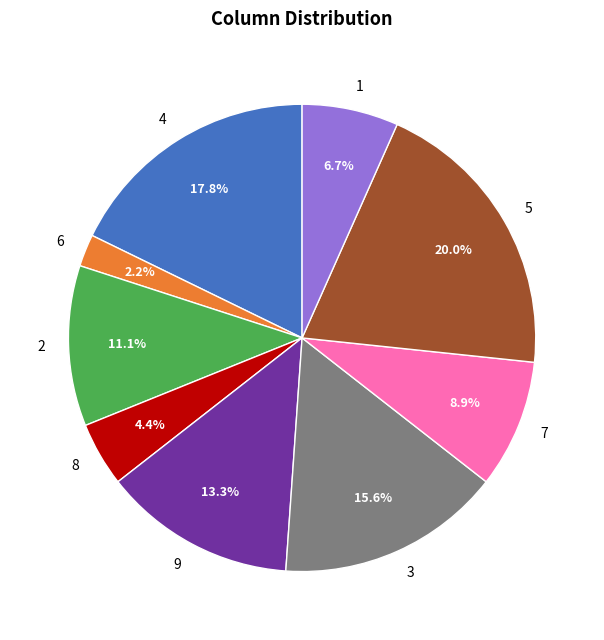

Is 6 the majority of the pie?

No